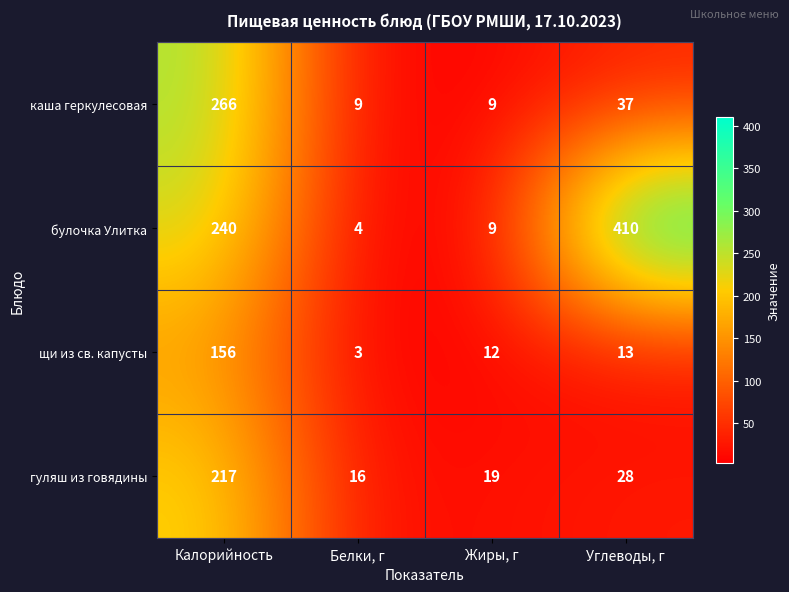

Is it true that щи из св. капусты equals 3 at Углеводы, г?

False